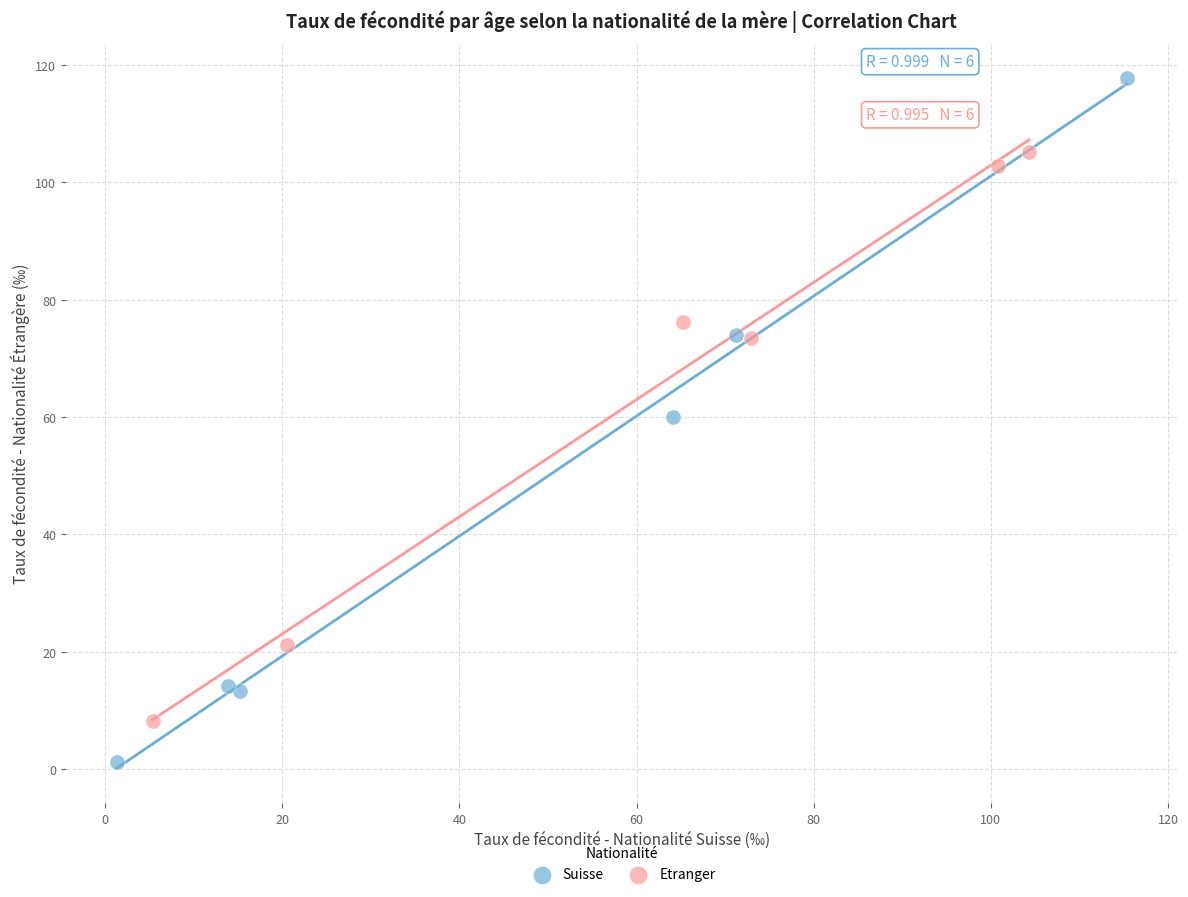

Which series contains the lowest Y value?

Suisse